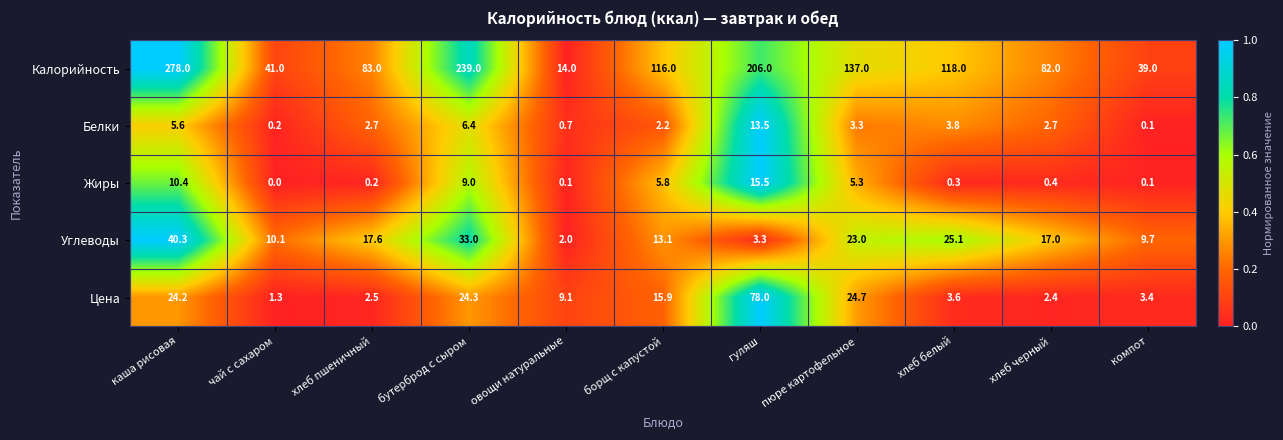

Which series has the largest range (max minus min)?

Калорийность